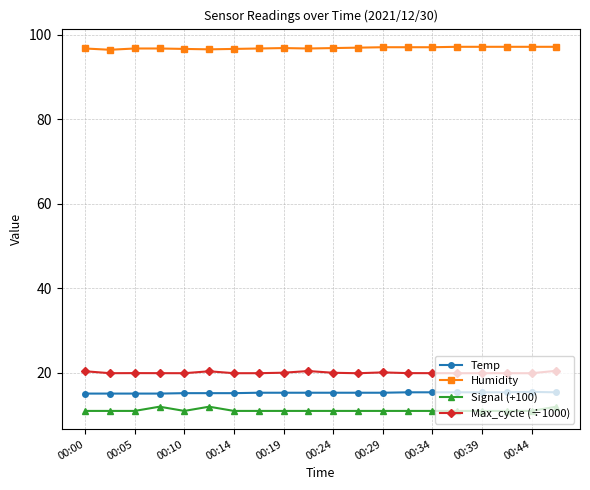

What is the sum of all Signal (+100) values?

223.0